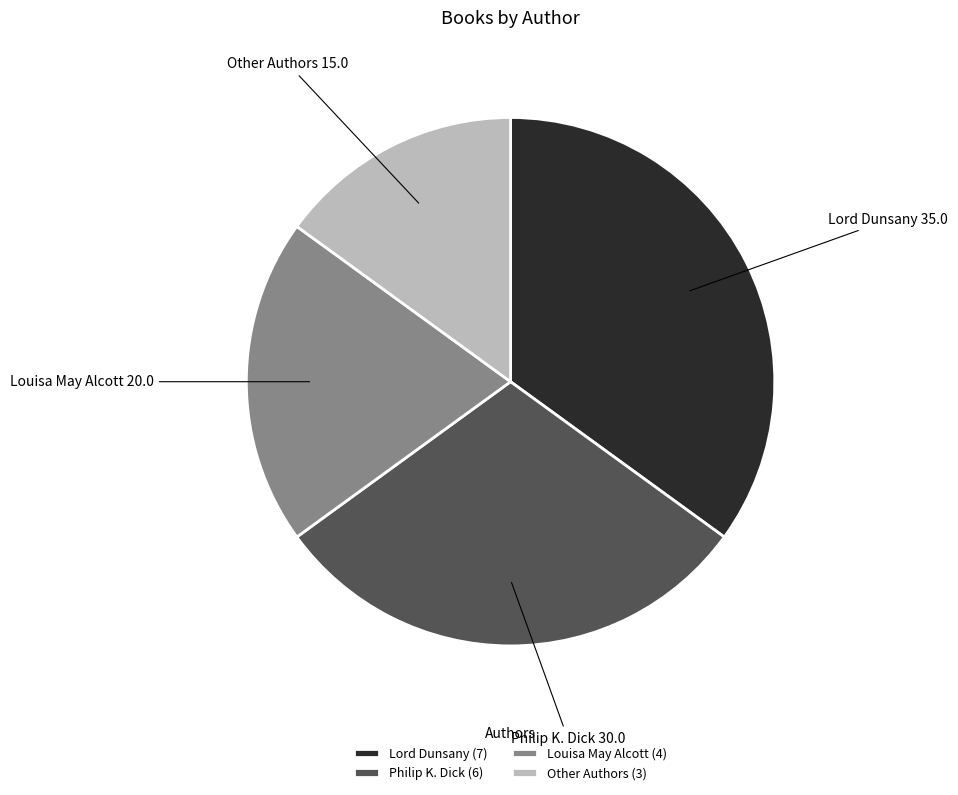

Is there a majority slice in this chart?

No